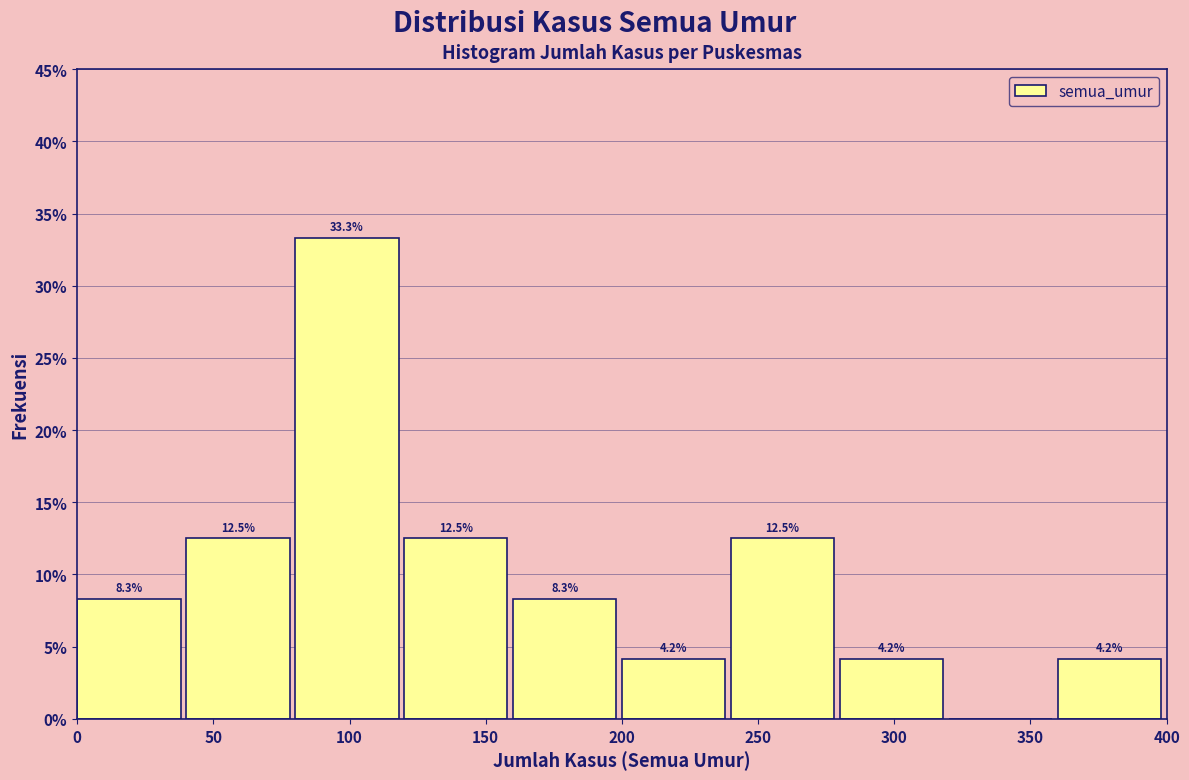

Which range on the x-axis has the tallest bar?

80 to 120